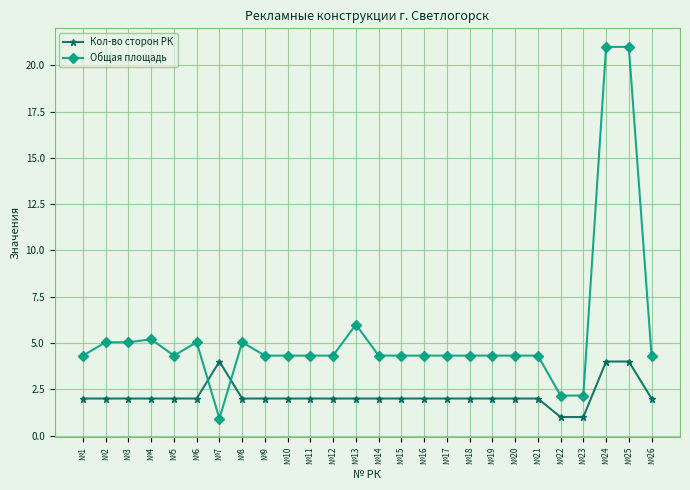

How many Кол-во сторон РК values are between 2 and 3?

21